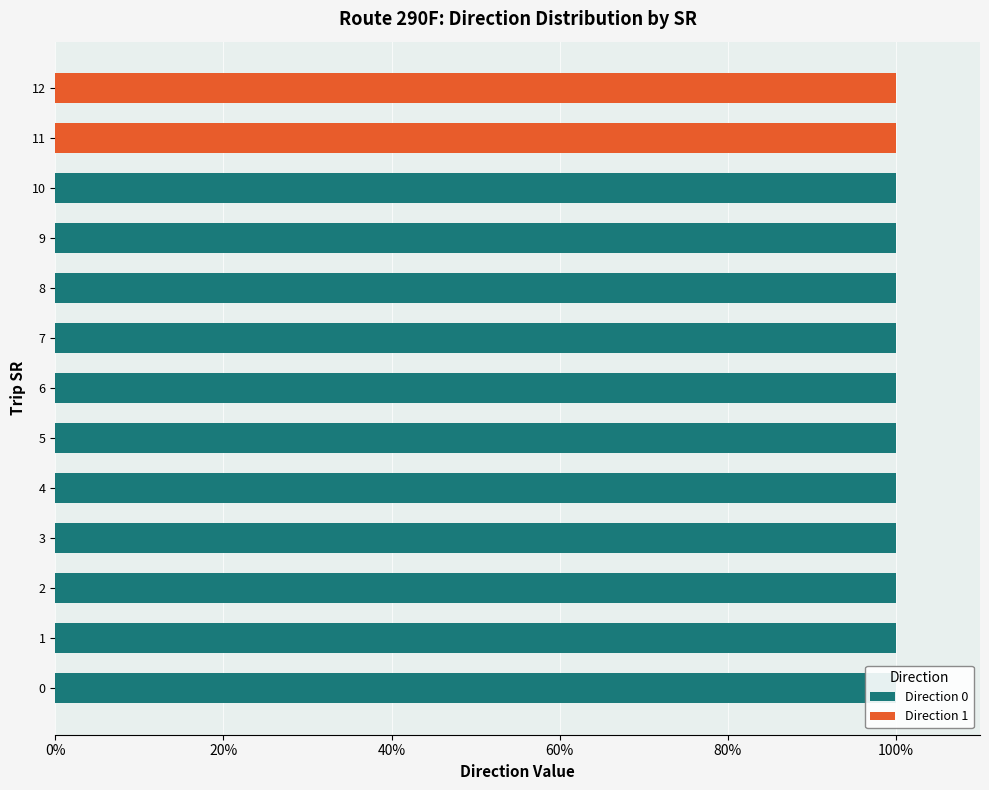

What are all the series names shown in the legend?

Direction 0, Direction 1